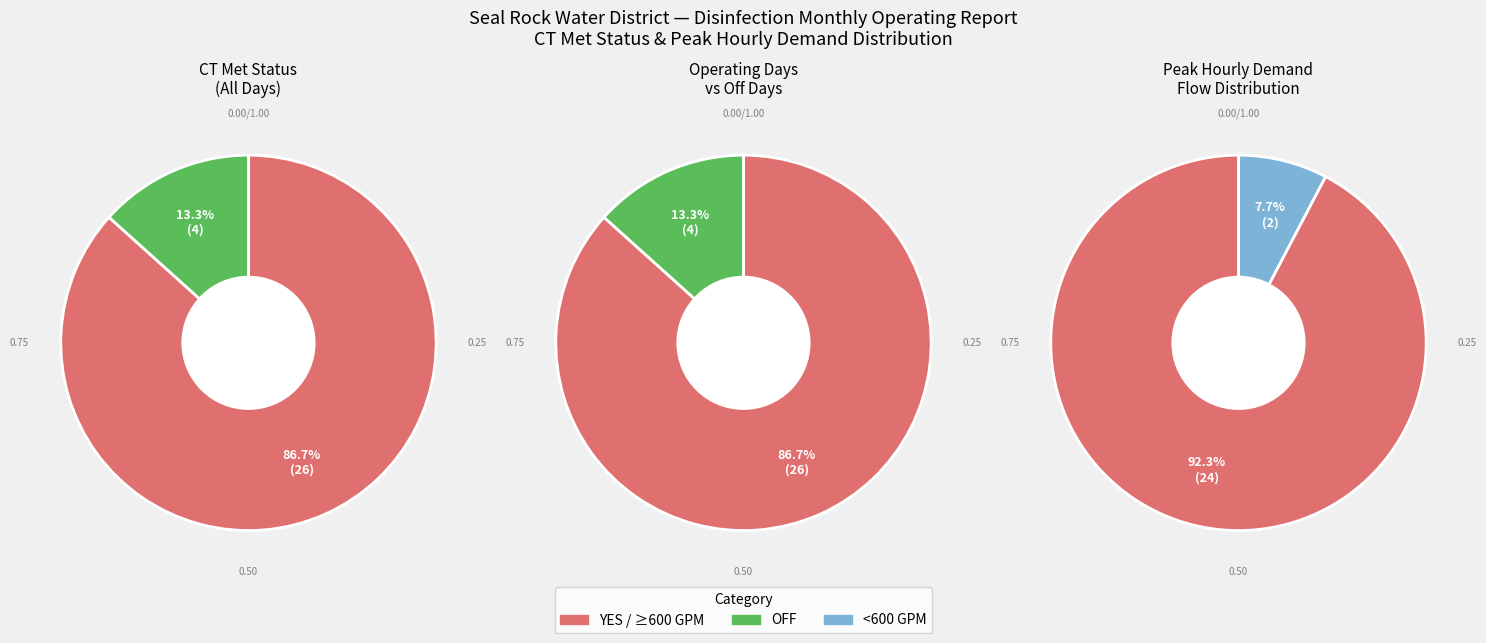

True or false: OFF accounts for 13% of the total.

True